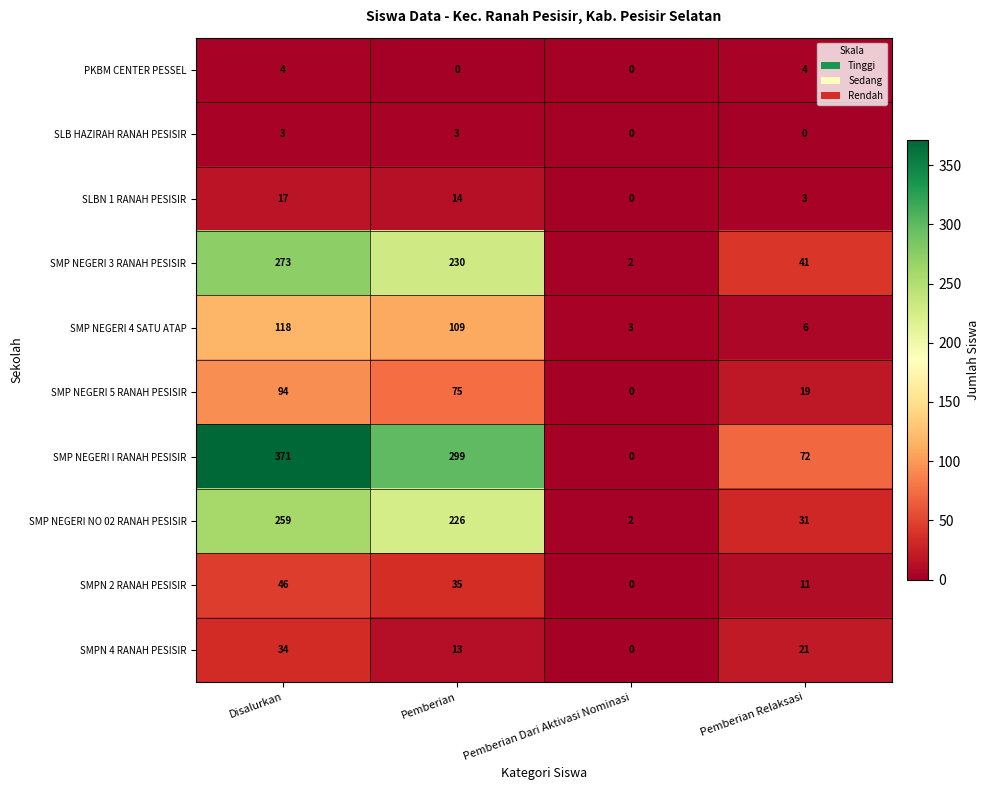

What is the maximum value shown in the chart?

371